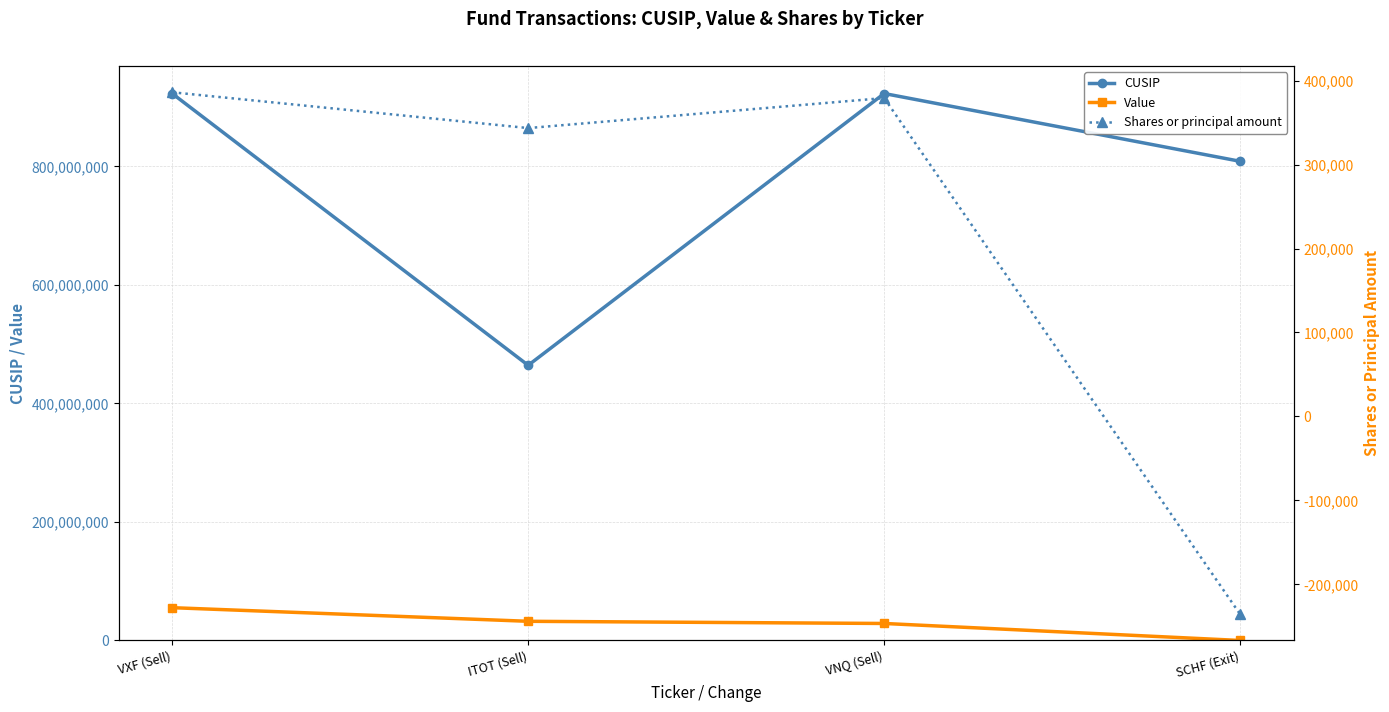

What is the label of the 1st point from the left?

VXF (Sell)